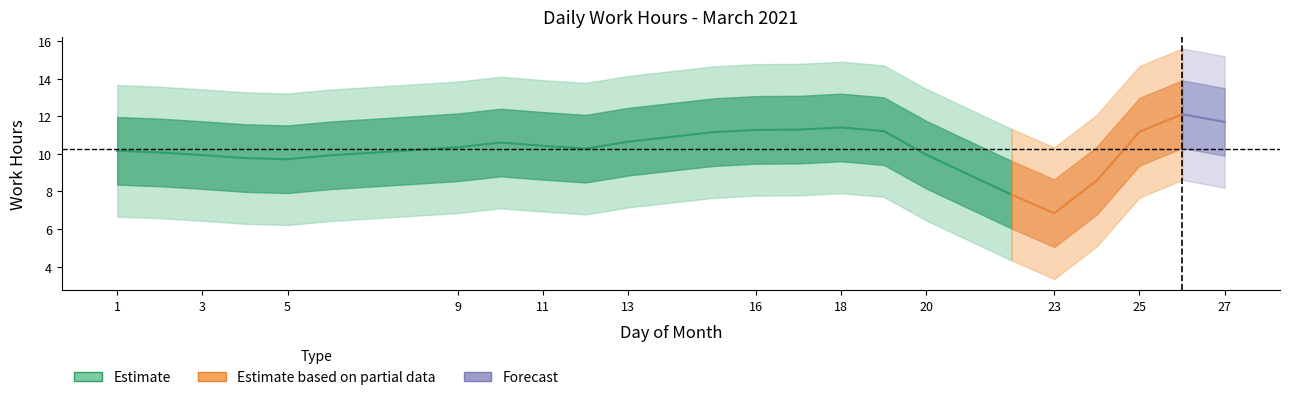

What is the value of the 4th point from the left?

10.0